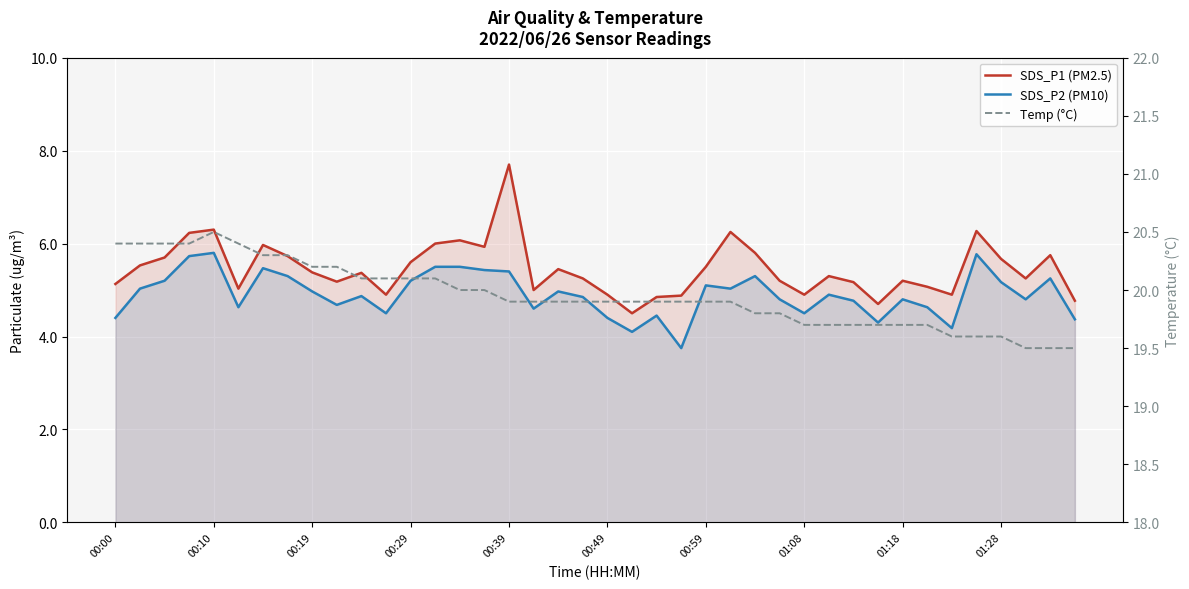

What are all the series names shown in the legend?

SDS_P1 (PM2.5), SDS_P2 (PM10), Temp (°C)